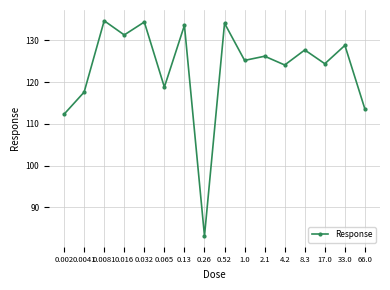

Reading left to right, extract all data points from this chart.

112.3	117.6	134.7	131.3	134.4	118.8	133.6	83.1	134.1	125.2	126.2	124.1	127.7	124.4	128.8	113.5